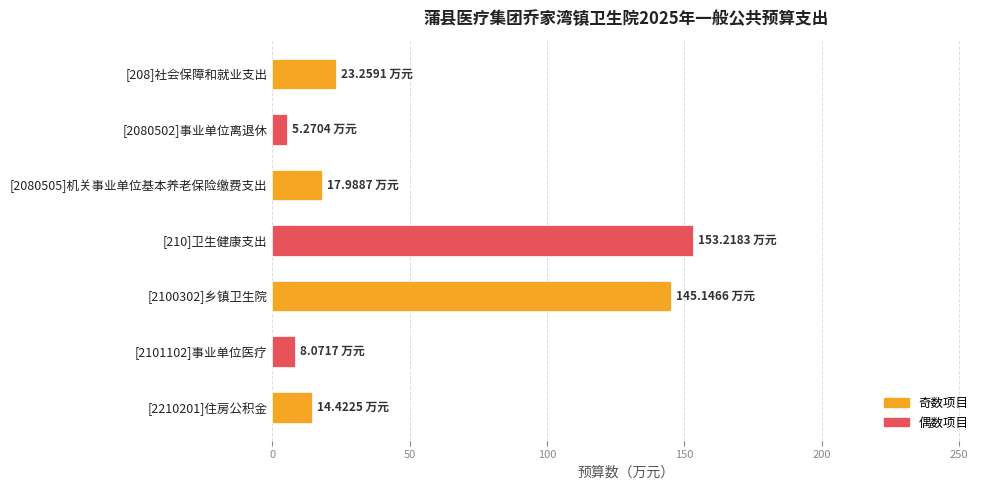

What is the sum of the values at [210]卫生健康支出 and [2210201]住房公积金?

167.6